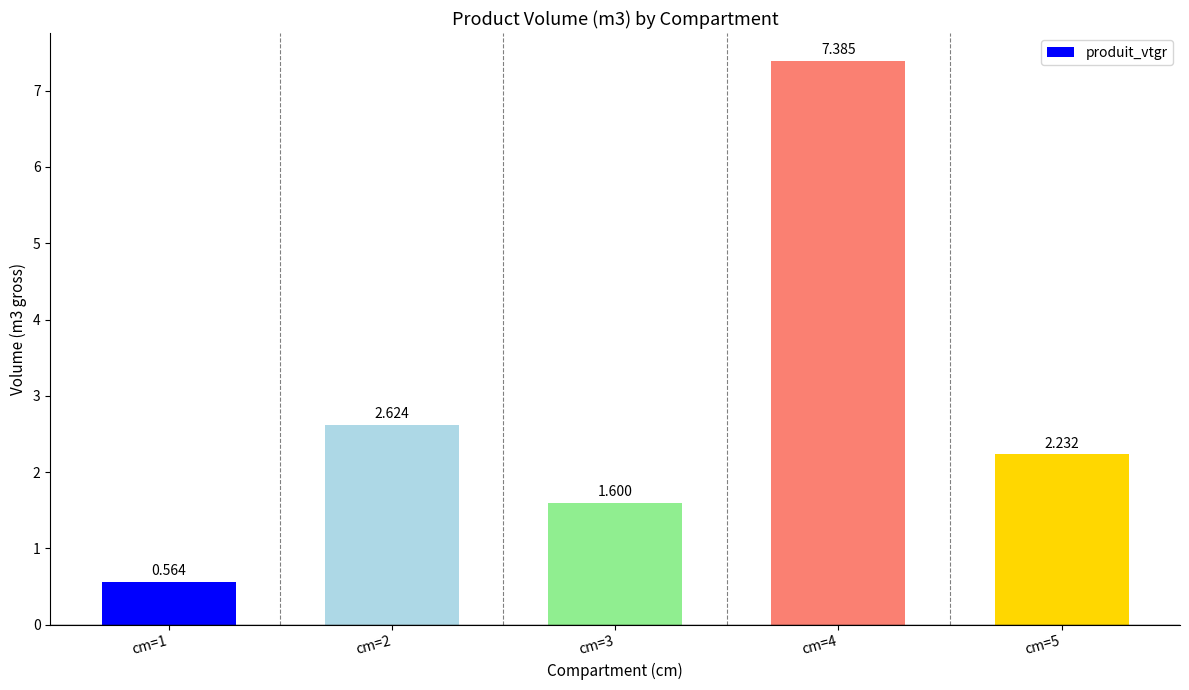

What is the difference between the maximum and minimum values?

6.8